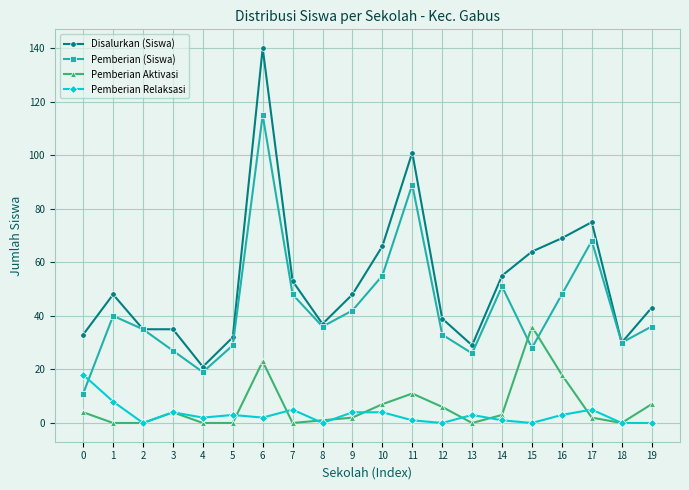

At which category is the sum across all series the highest?

6